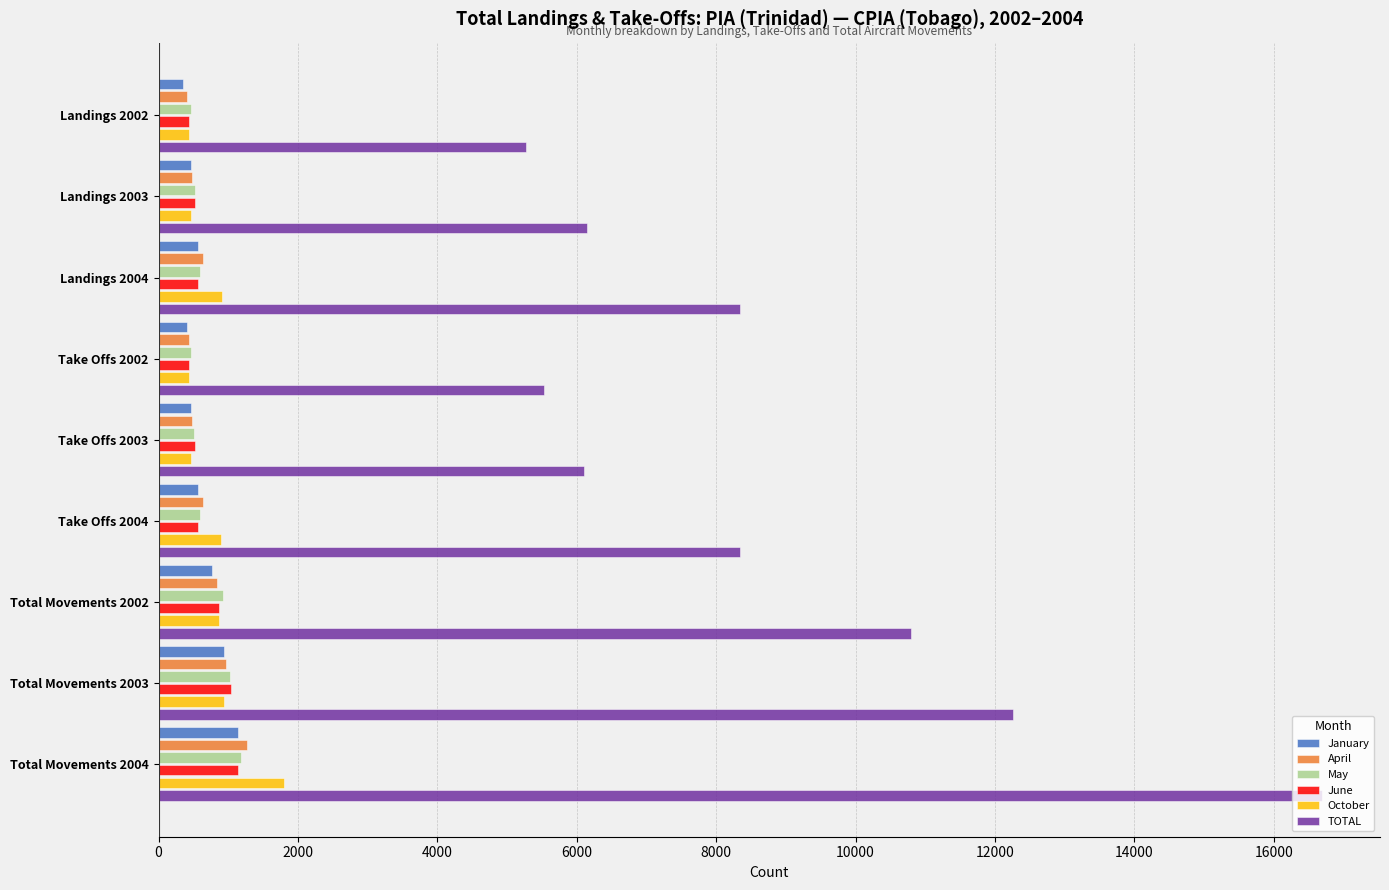

What is the sum of all January values?

5682